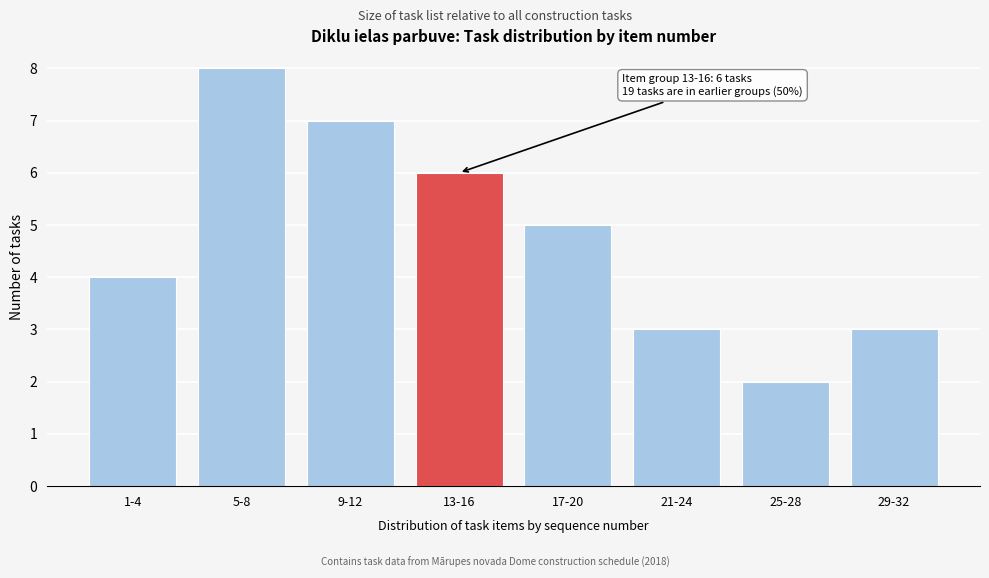

Reading left to right, list all the values displayed in this chart.

4	8	7	6	5	3	2	3